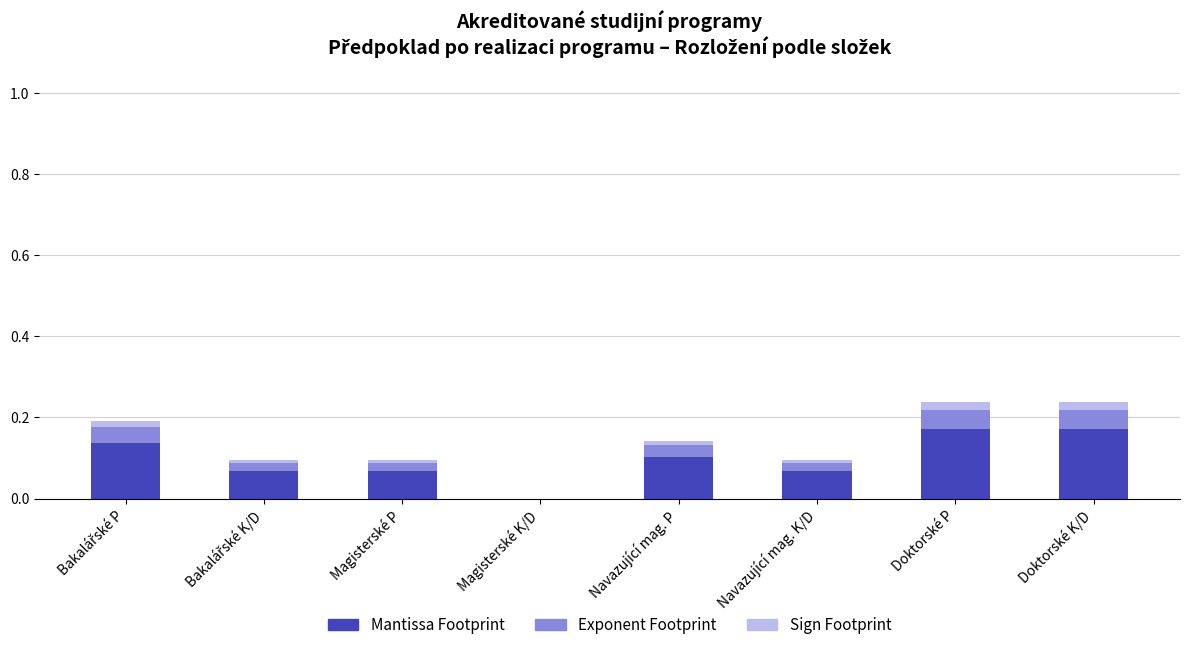

The value of Mantissa Footprint at Navazující mag. K/D is 0.1. True or false?

True